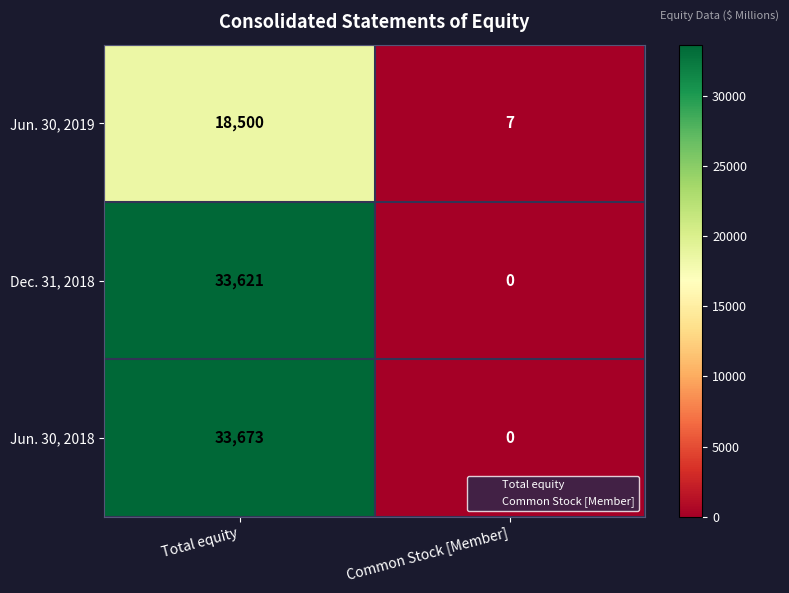

At which category is the sum across all series the highest?

Total equity